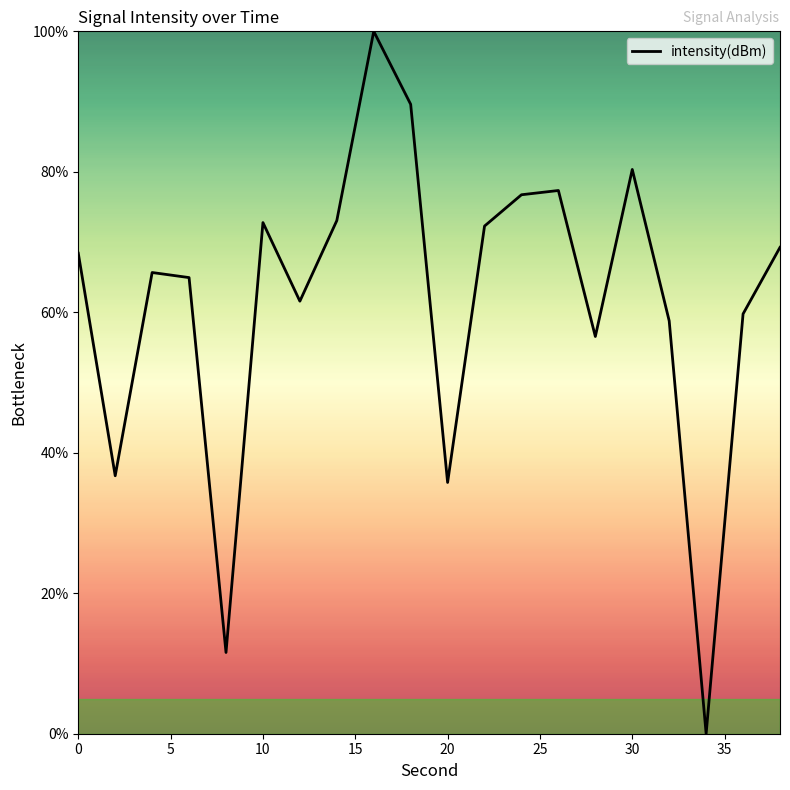

What is the greatest value displayed?

100.0